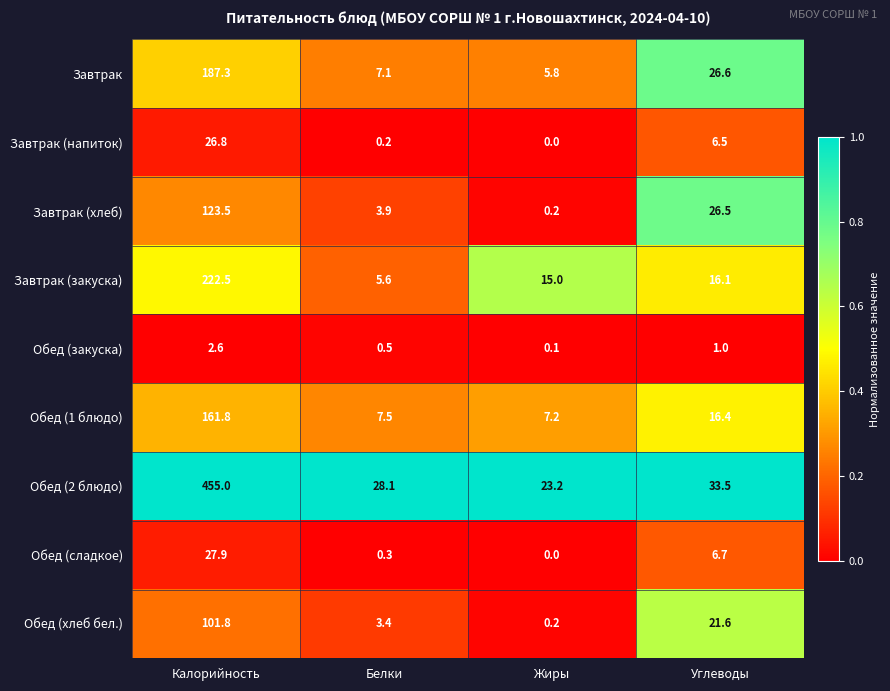

What is the difference between the second highest and second lowest values in the Завтрак (хлеб) series?

22.6